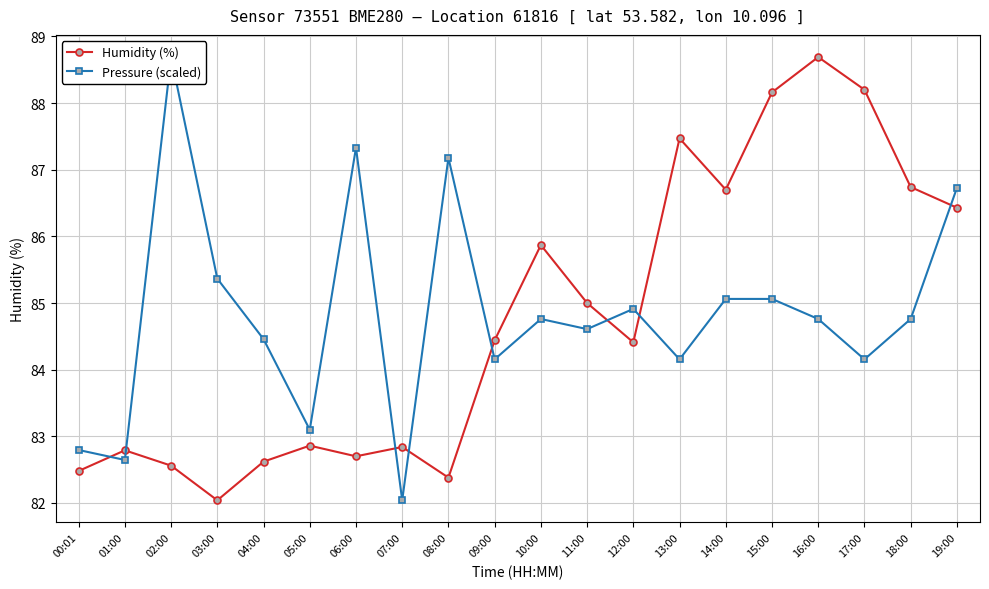

What is the difference between the Pressure (scaled) values at 17:00 and 01:00?

1.5